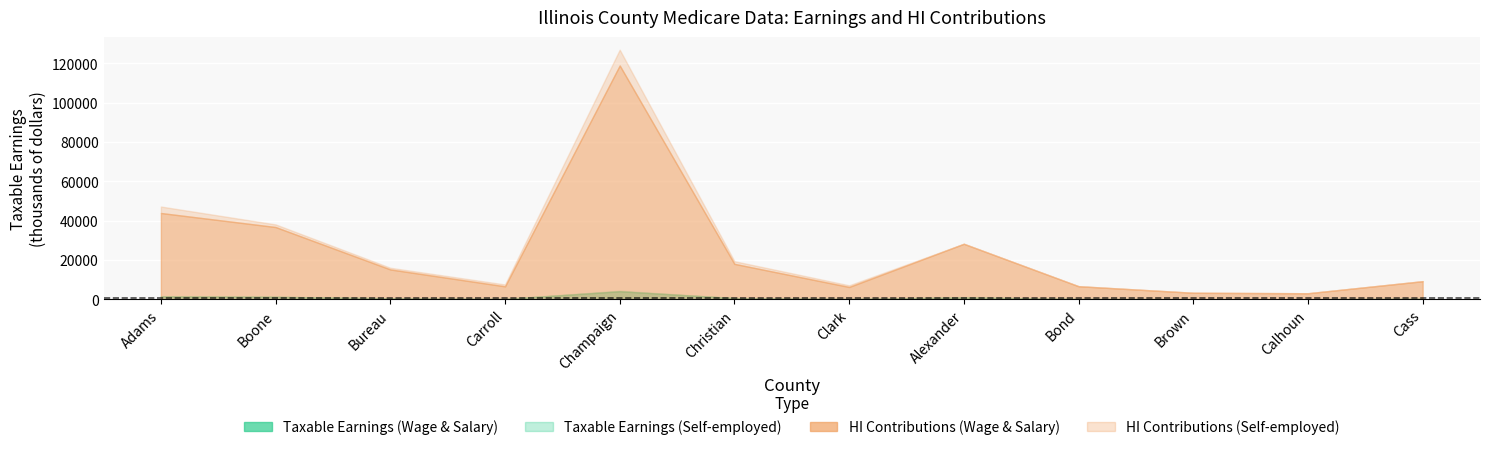

In Taxable Earnings (Wage & Salary), how many points are higher than both neighbors (excluding endpoints)?

2